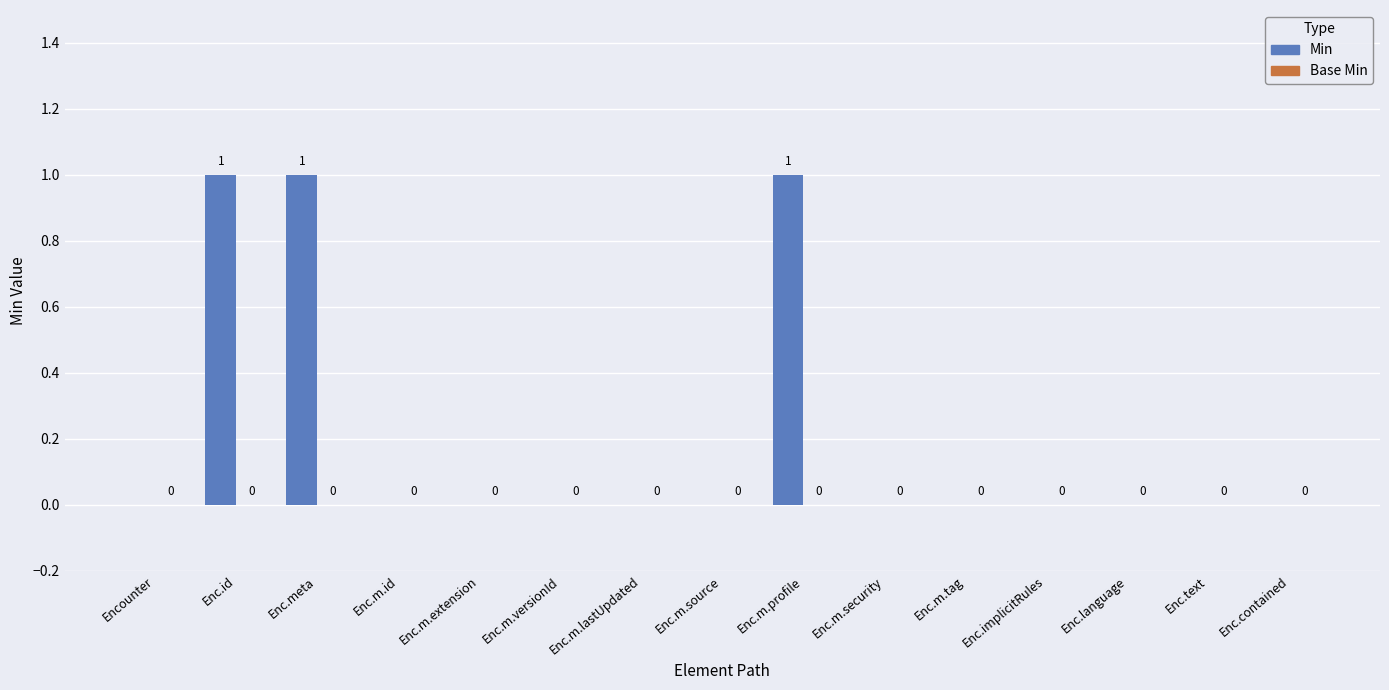

What is the sum of all values?

3